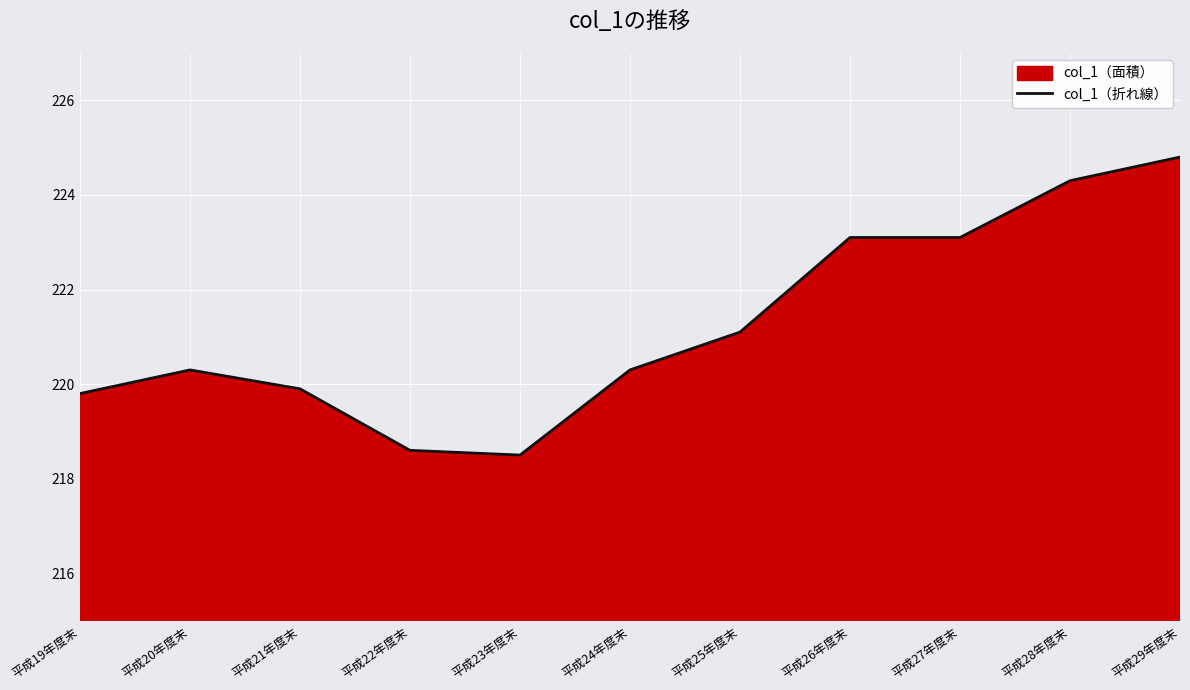

Where does the data first go above 220?

平成20年度末